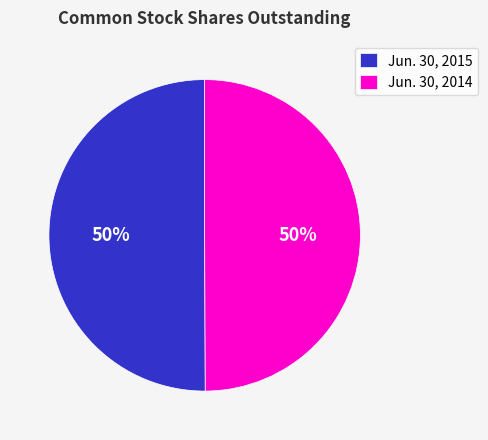

Approximately how many times larger is the value at Jun. 30, 2015 compared to Jun. 30, 2014?

1.0